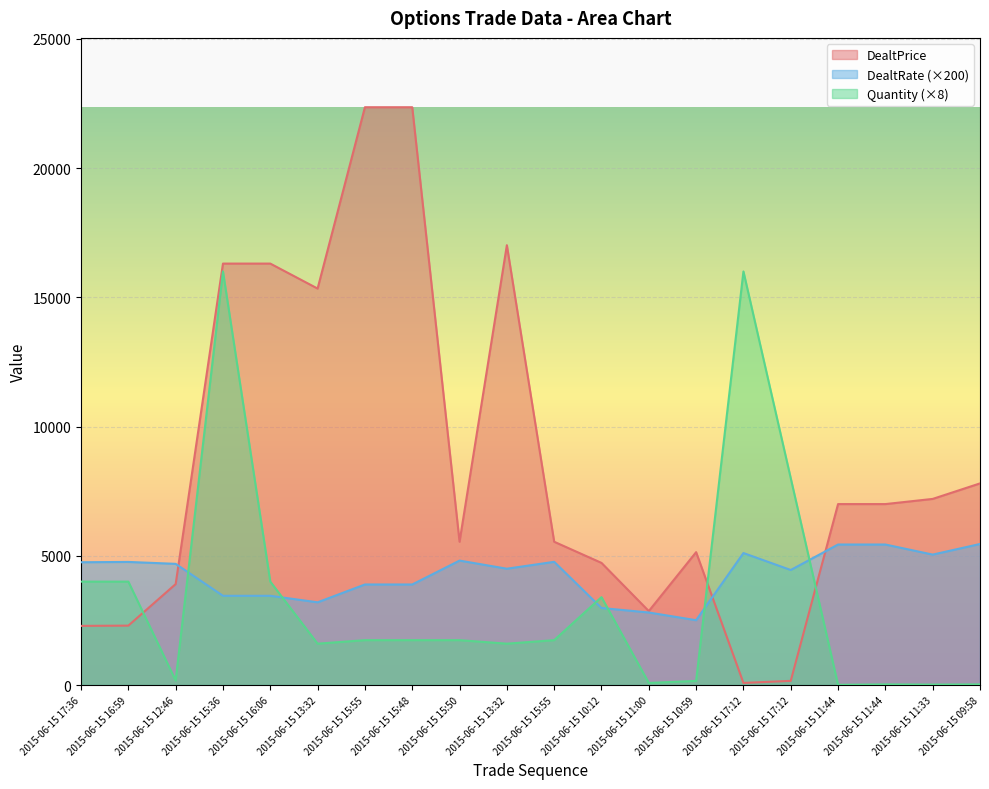

How many values in the DealtRate series are below 4688?

10